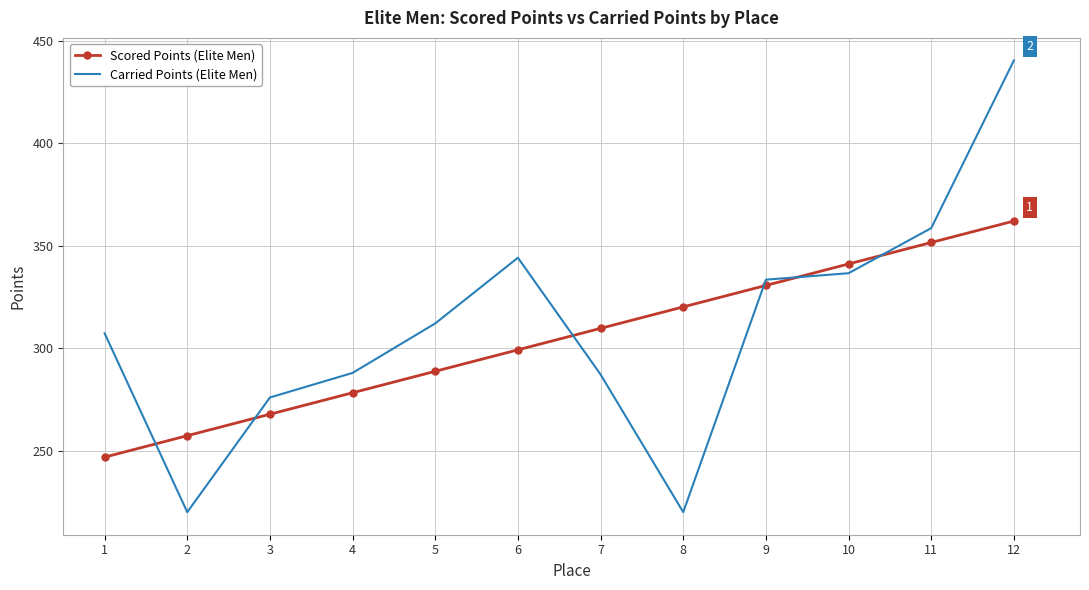

Which series ends up on top after the final intersection of Scored Points (Elite Men) and Carried Points (Elite Men)?

Carried Points (Elite Men)